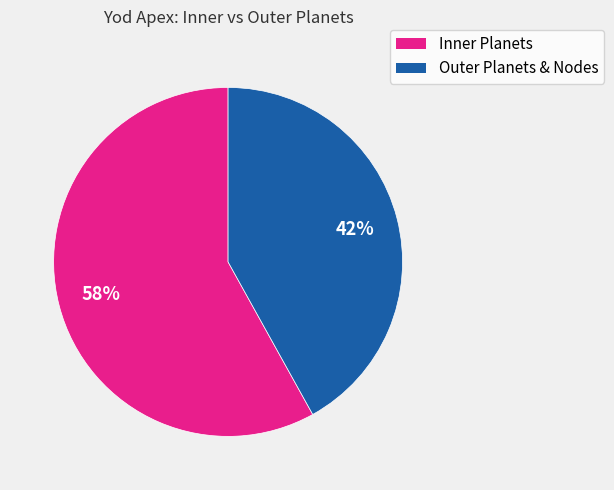

Does any single category account for the majority?

Yes